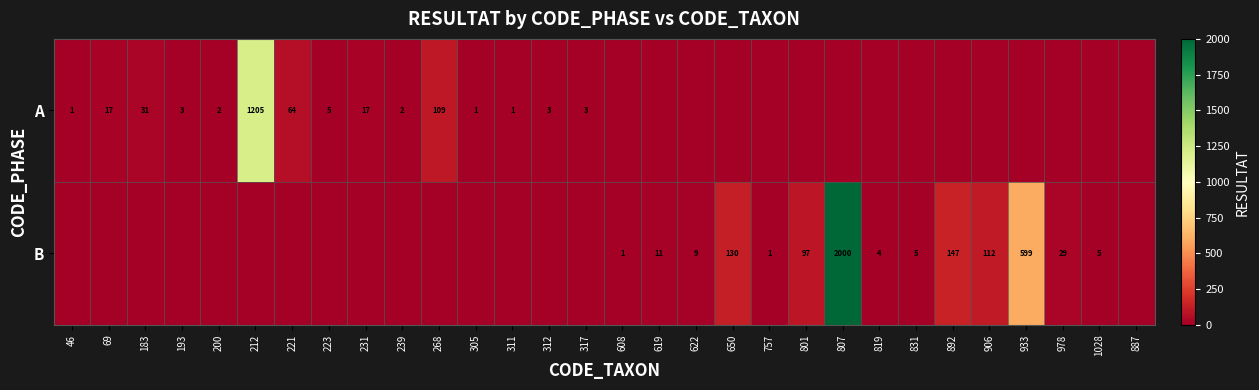

Which category has the lowest value across all series?

608